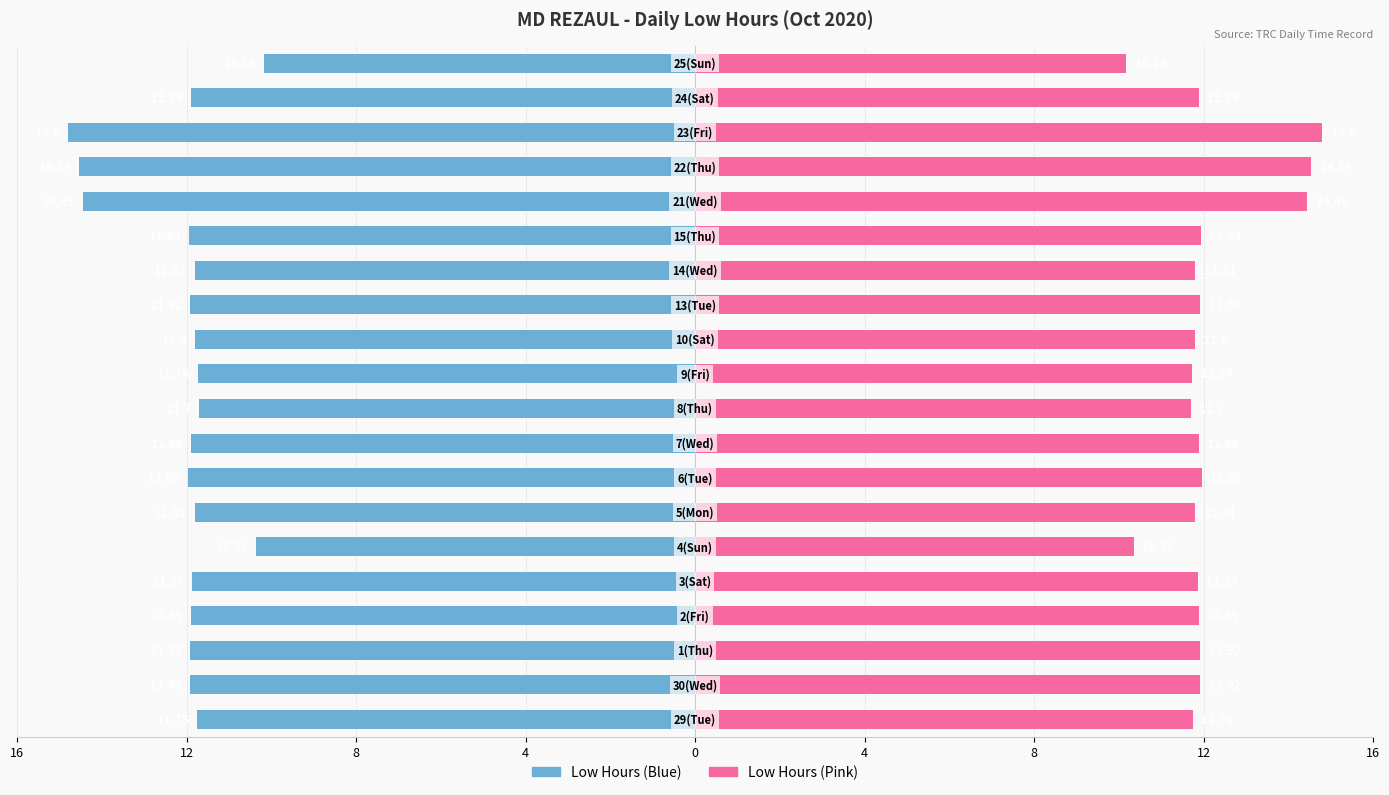

What is the difference between the maximum and minimum values in the Low Hours (right) series?

4.6